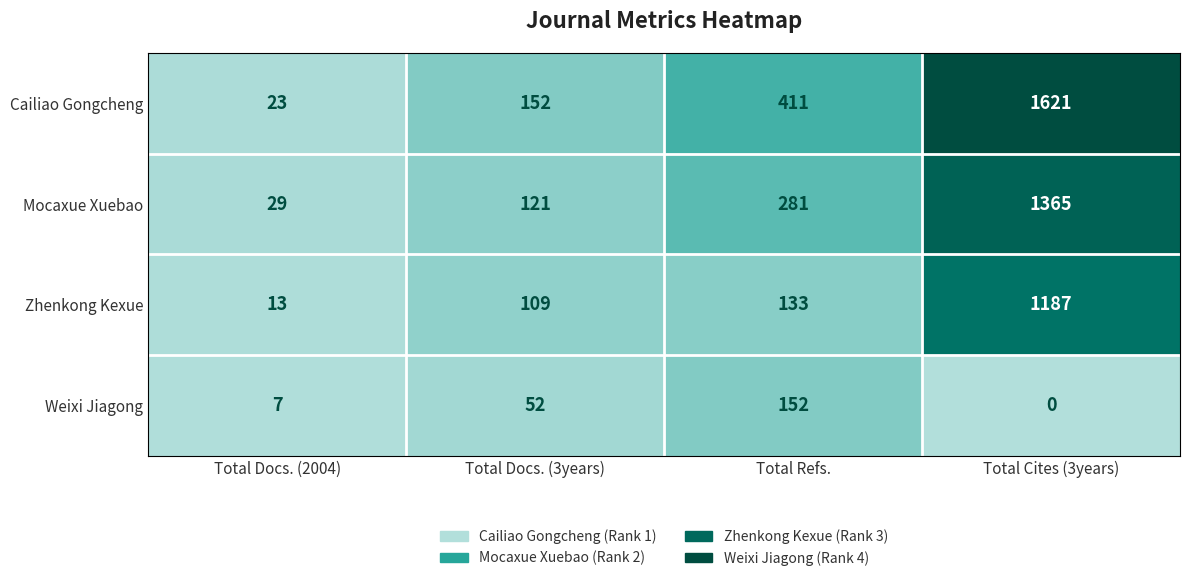

At which category is the sum across all series the highest?

Total Cites (3years)